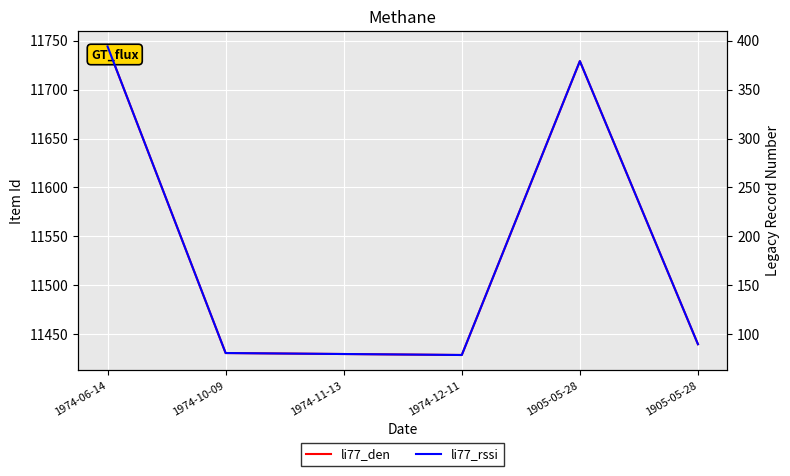

What is the difference between the maximum and second lowest values in the li77_den series?

314